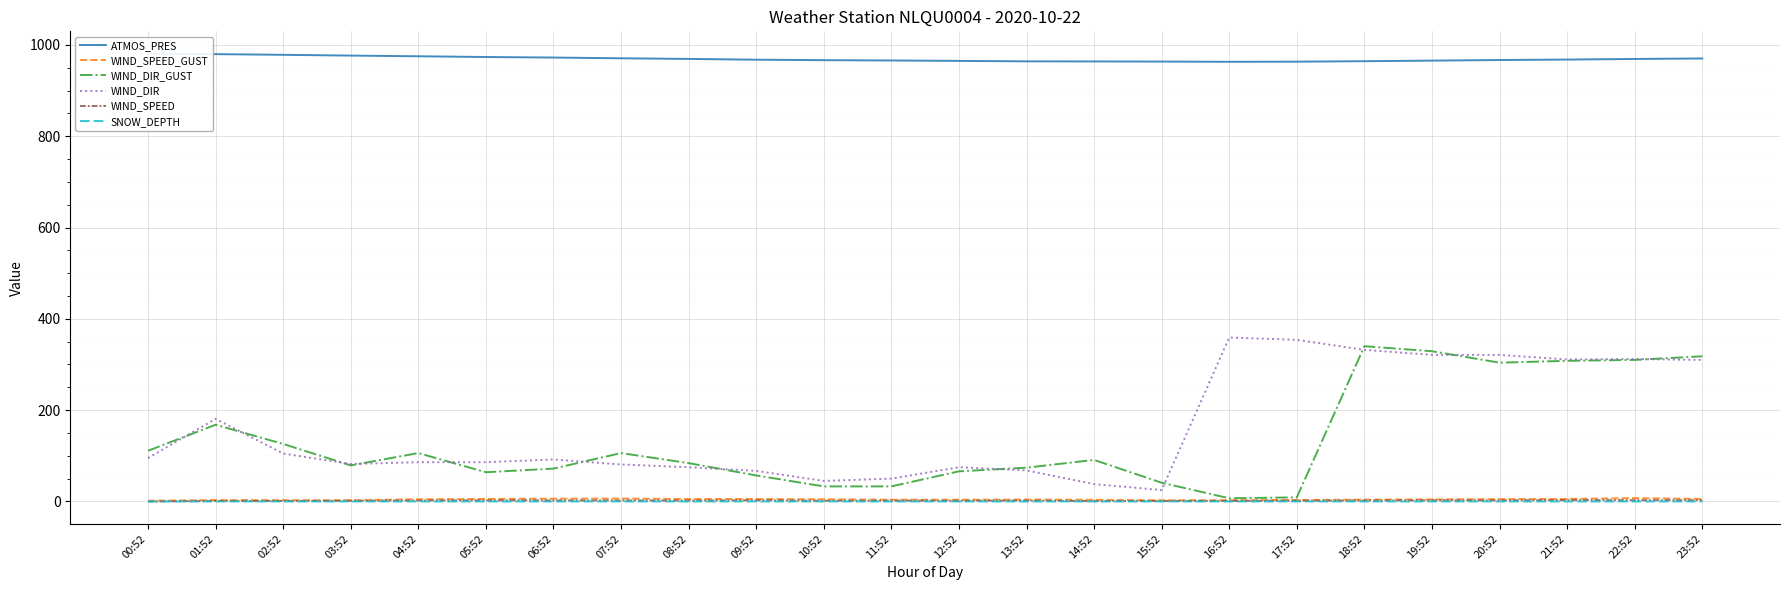

What is the value of the WIND_SPEED point at the 6th from the left?

2.5